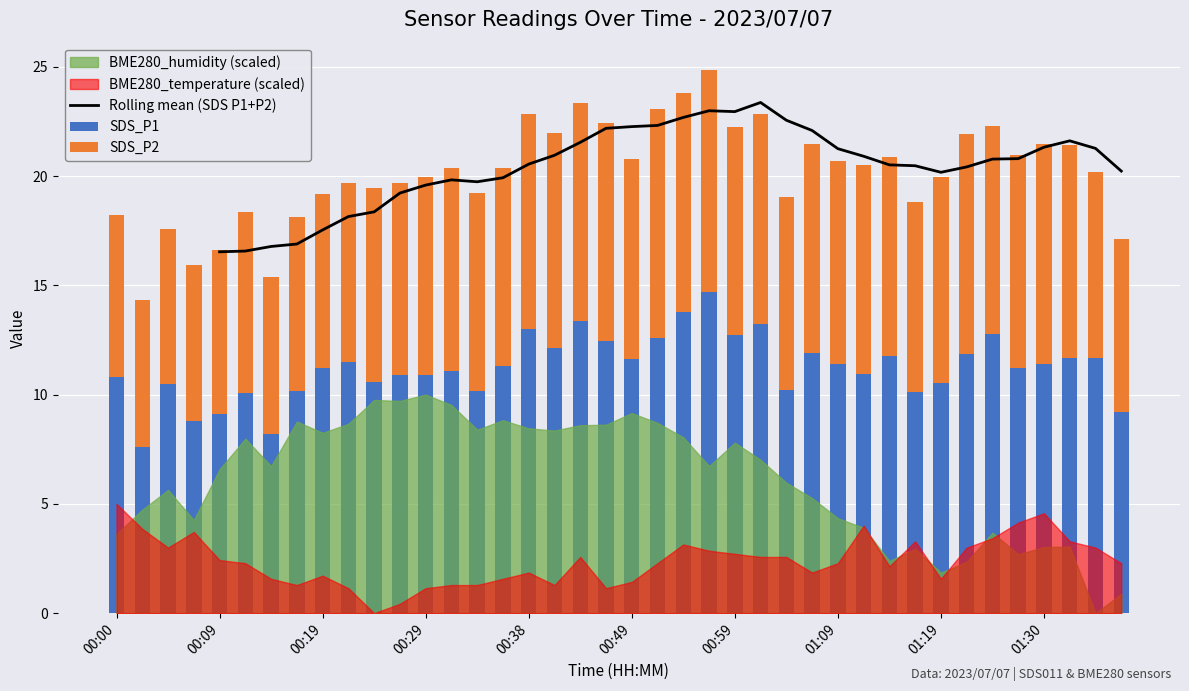

Does the chart contain any negative values?

No